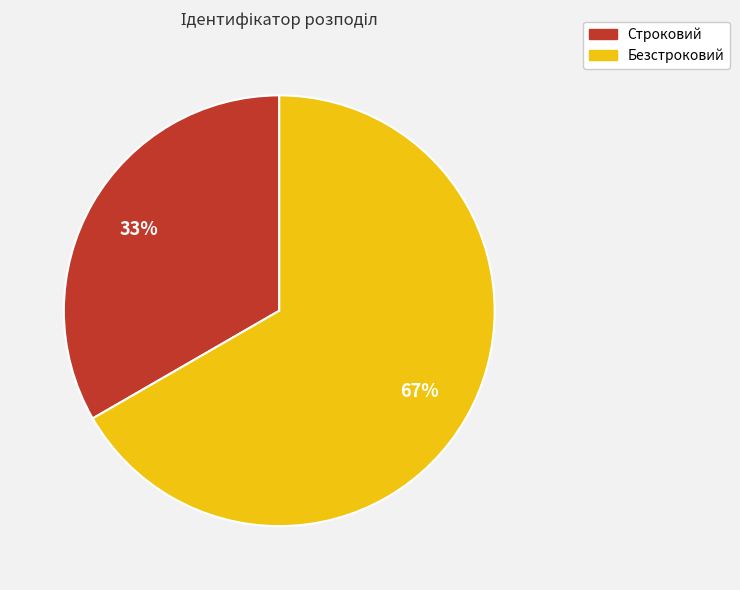

Do Строковий and Безстроковий together represent more than half of the pie?

Yes